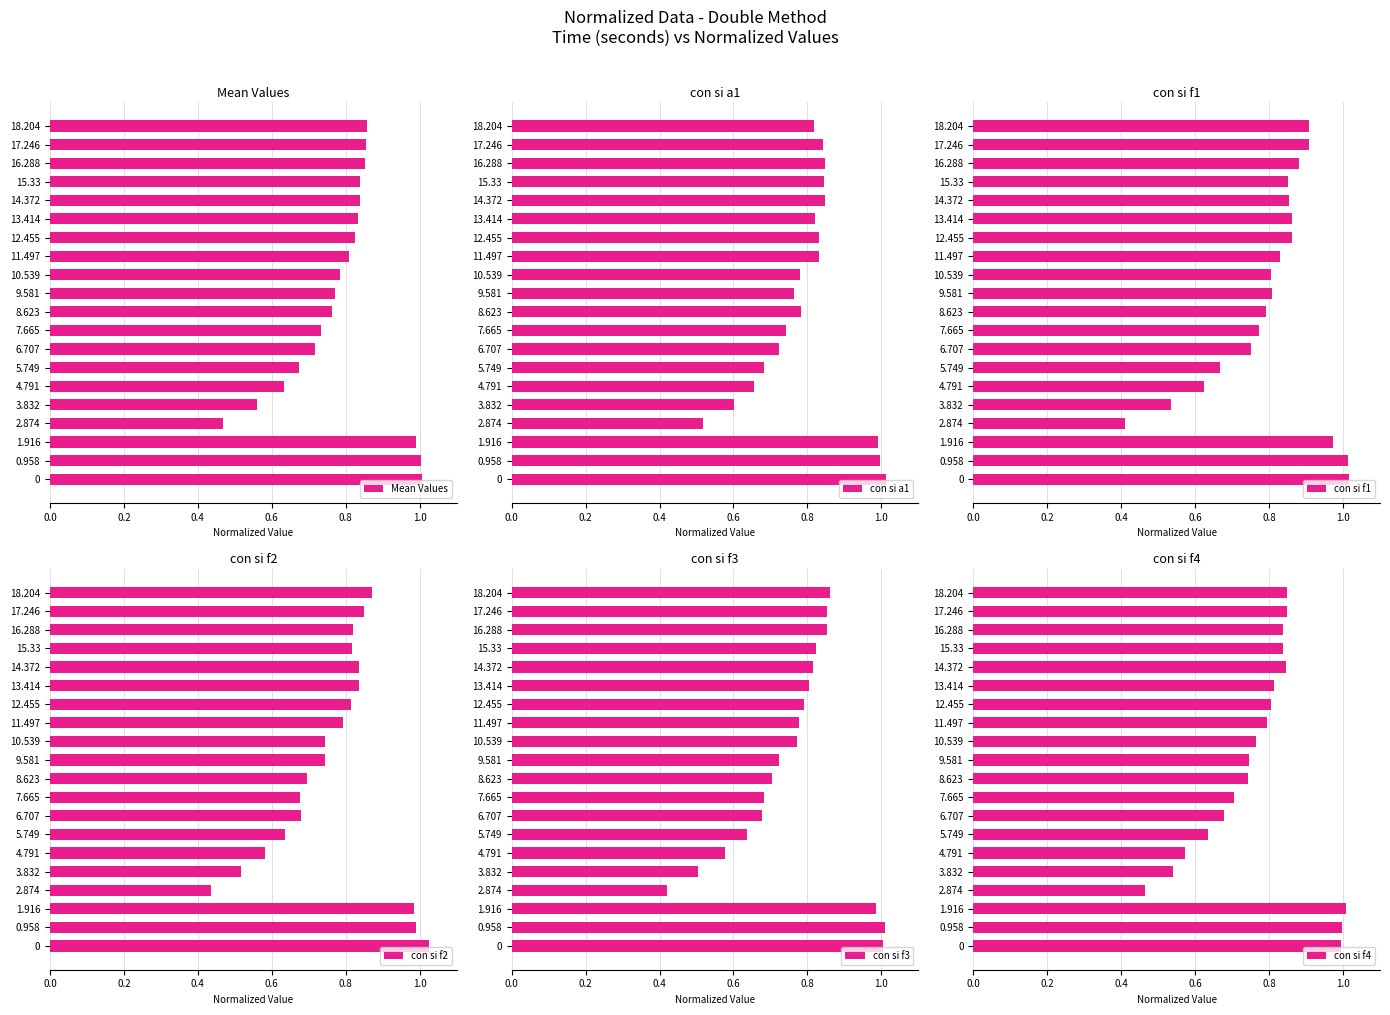

The value of con si f1 at 9.581 is 0.8. True or false?

True